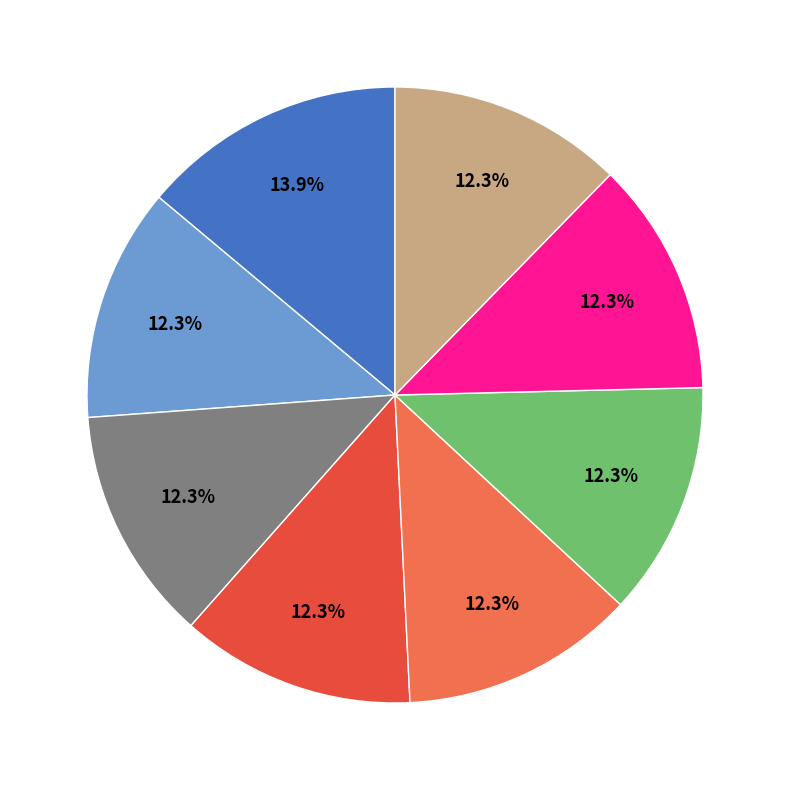

Is there any slice that represents more than half of the pie?

No